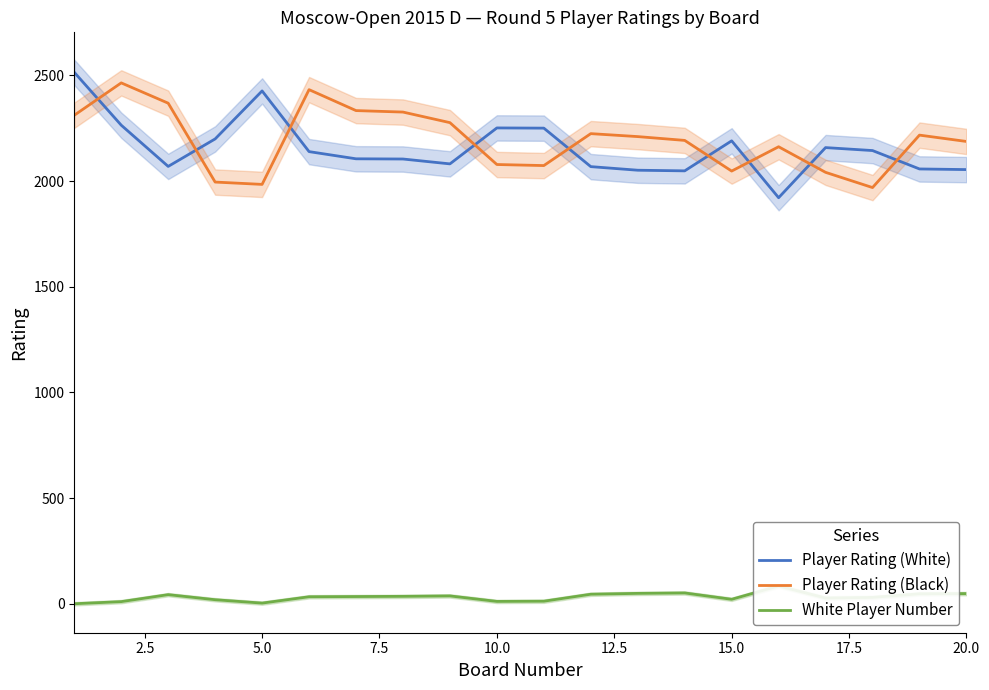

True or false: Player Rating (Black) and White Player Number cross at least once.

False